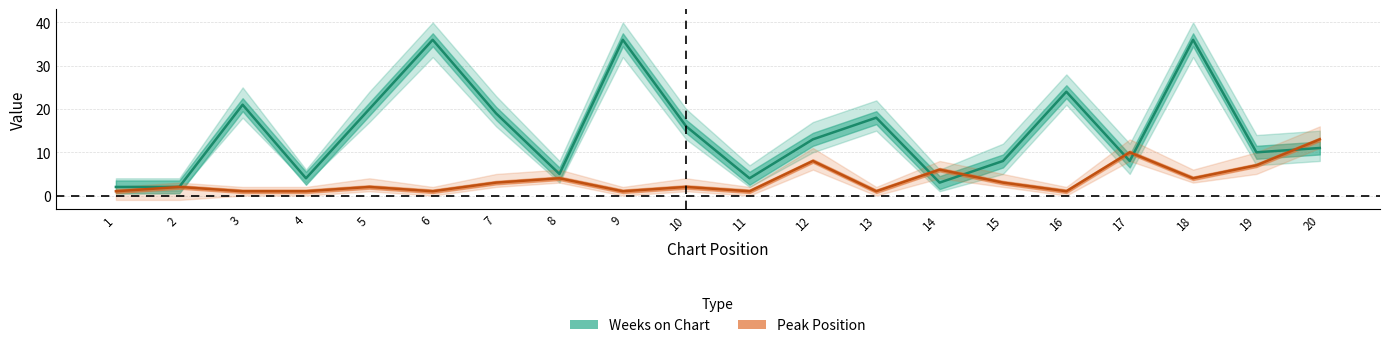

What is the sum of all Weeks on Chart values?

296